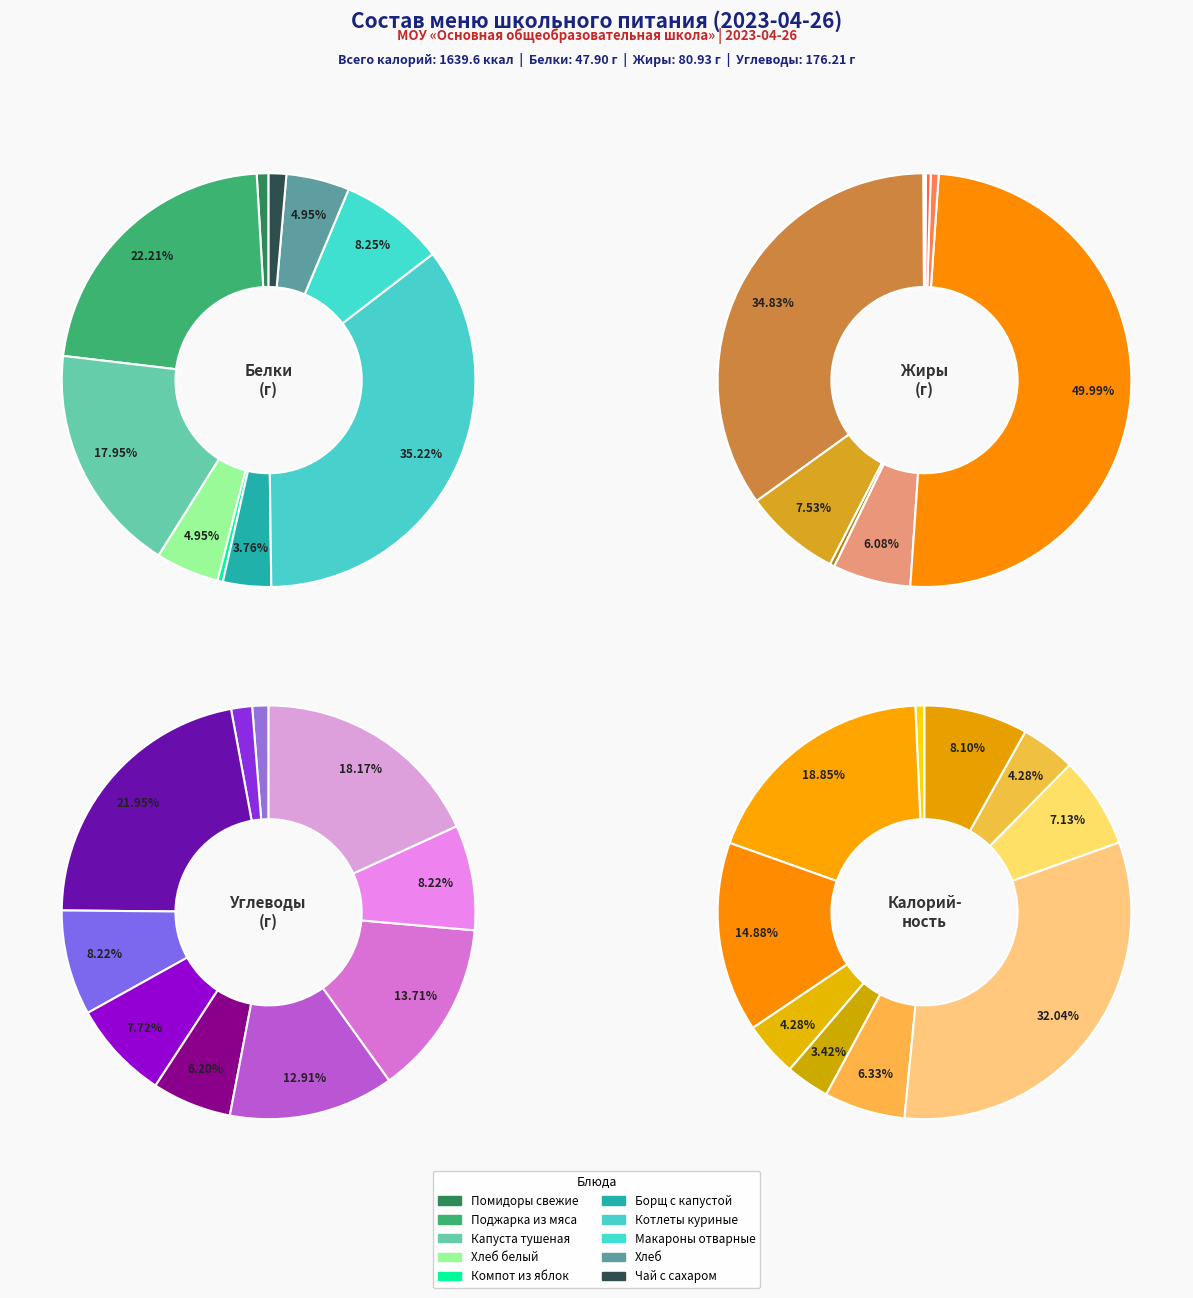

To the nearest percent, what is the combined percentage of Капуста тушеная and Котлеты куриные?

53%